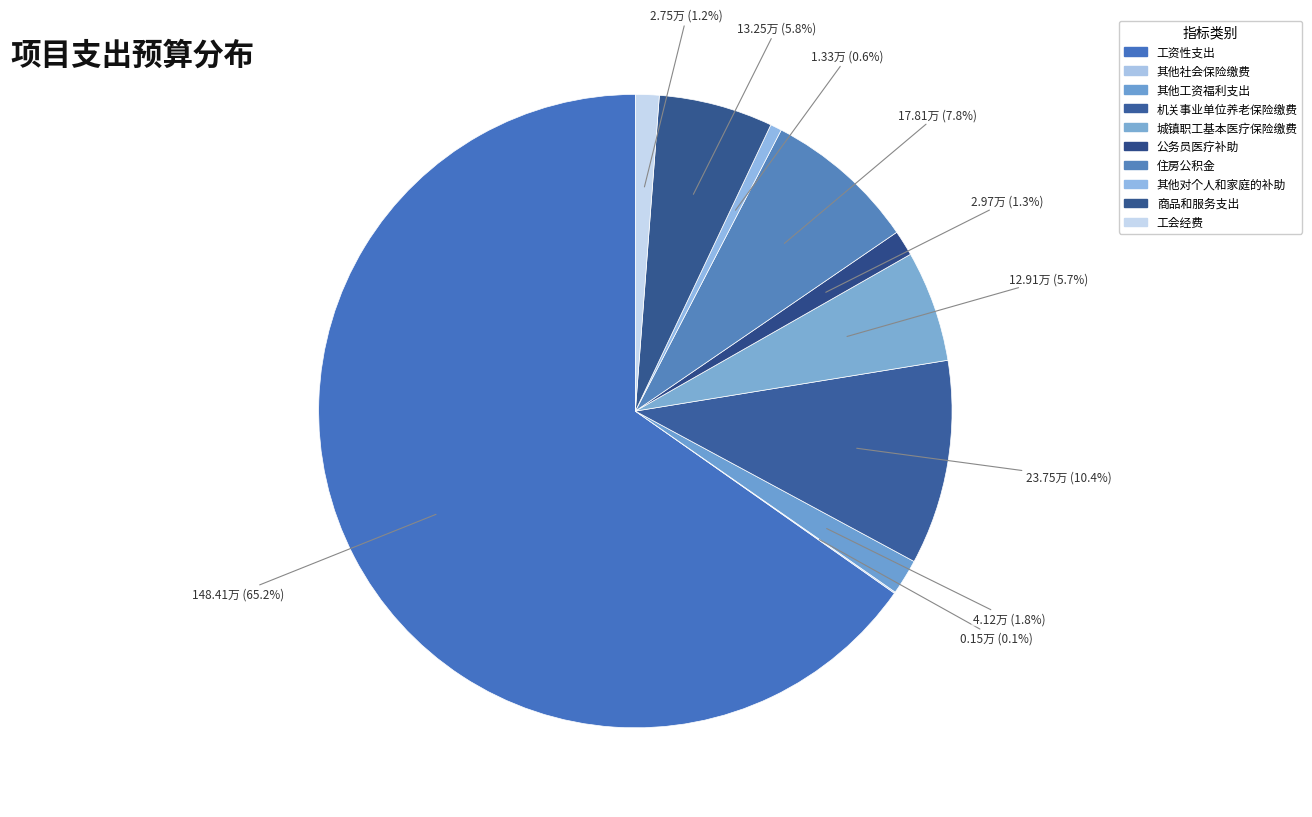

Which category has the biggest portion of the pie?

工资性支出